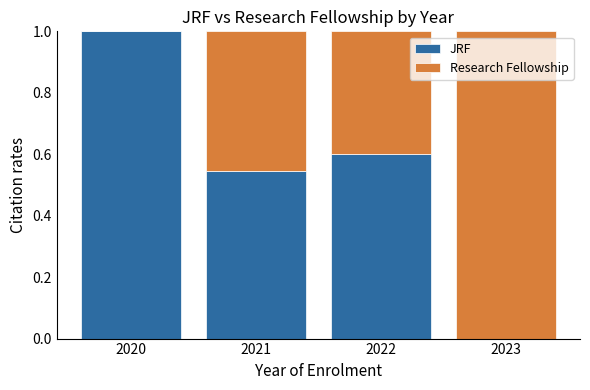

What is the total value across all series at 2020?

1.0